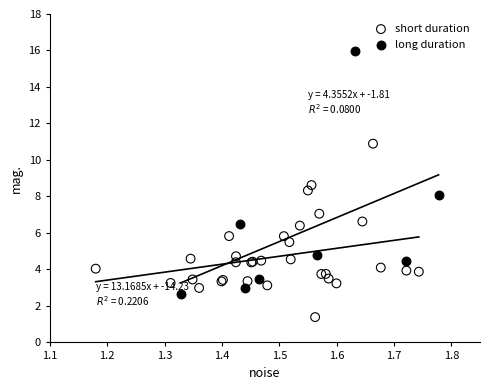

Which series contains the lowest Y value?

short duration